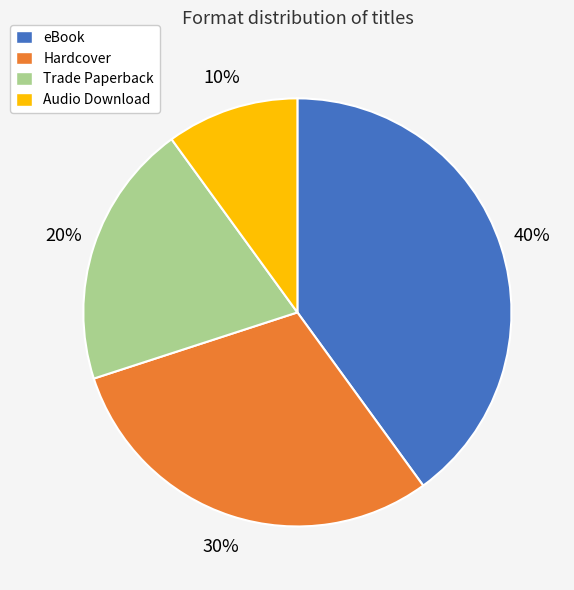

Does any single category account for the majority?

No